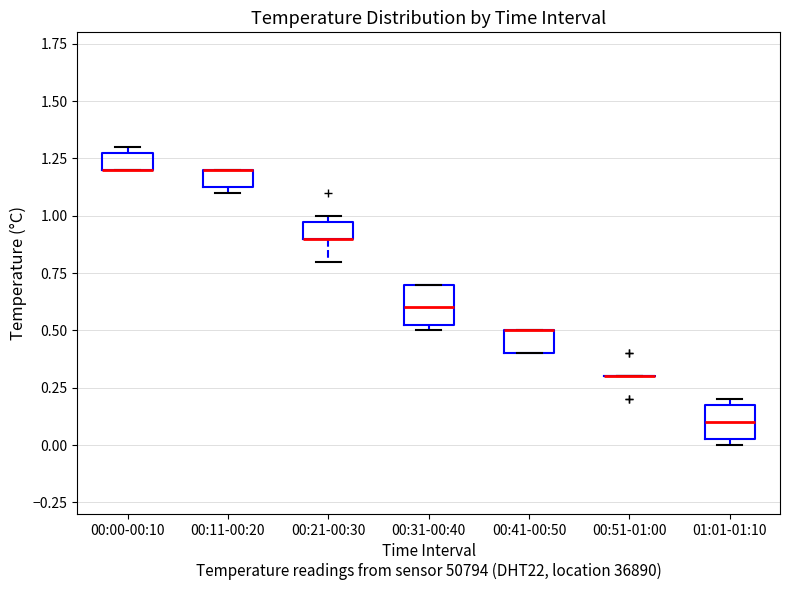

Where is the upper edge of the box for 00:11-00:20 on the y-axis? The values are not printed on the chart, so give them approximately, as read against the axis.

1.20